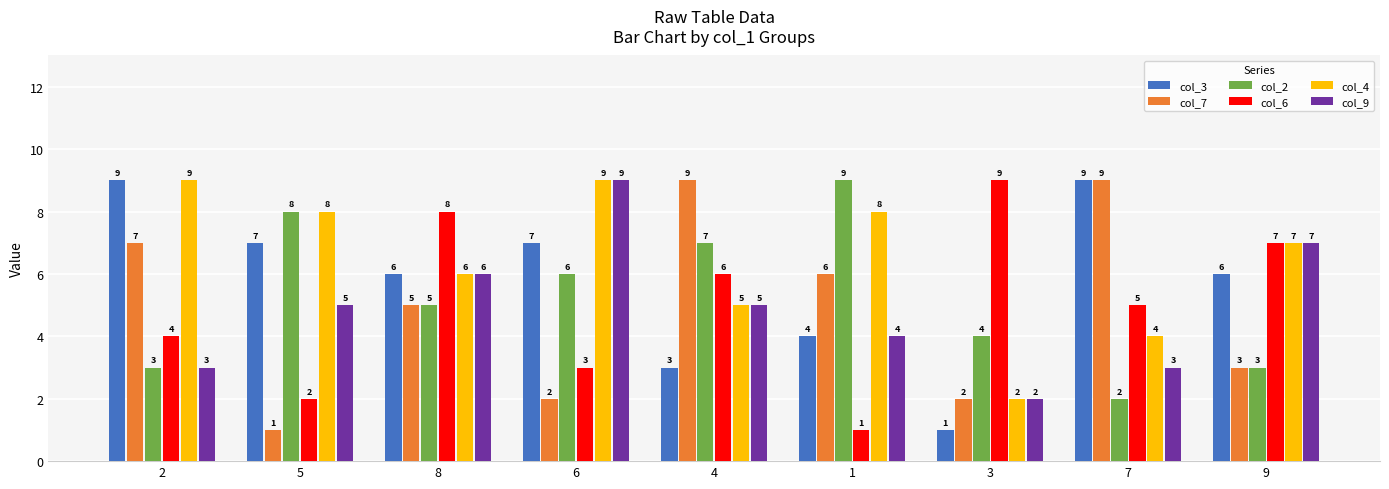

The col_6 series shows 7 at 9. True or false?

True